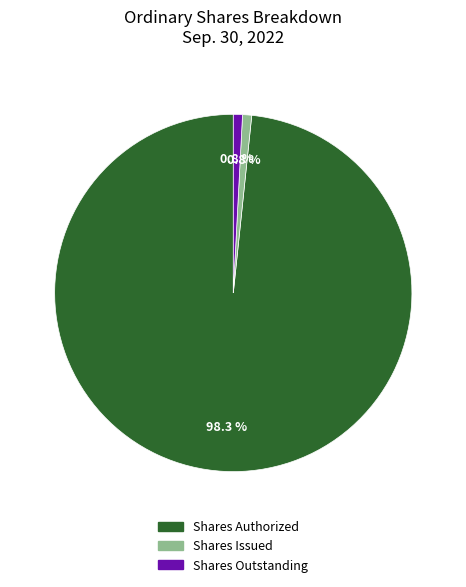

Is there any slice that represents more than half of the pie?

Yes